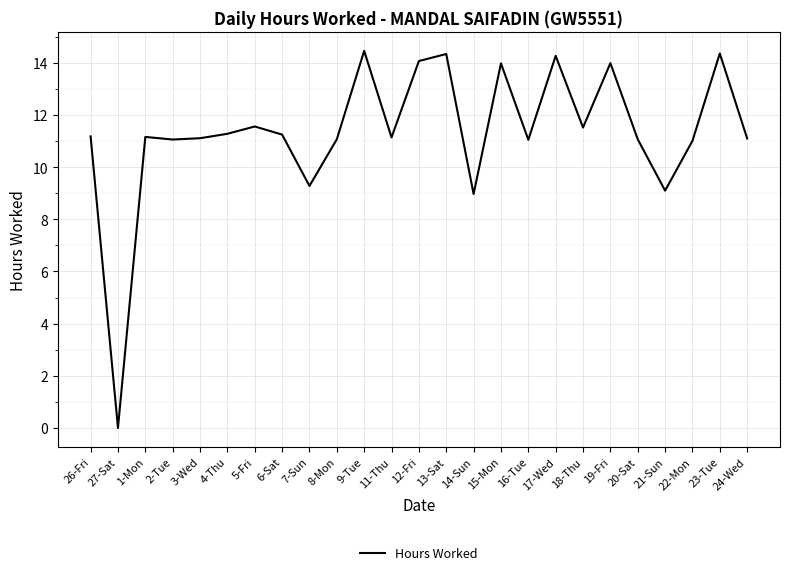

What position from the left is 13-Sat?

14